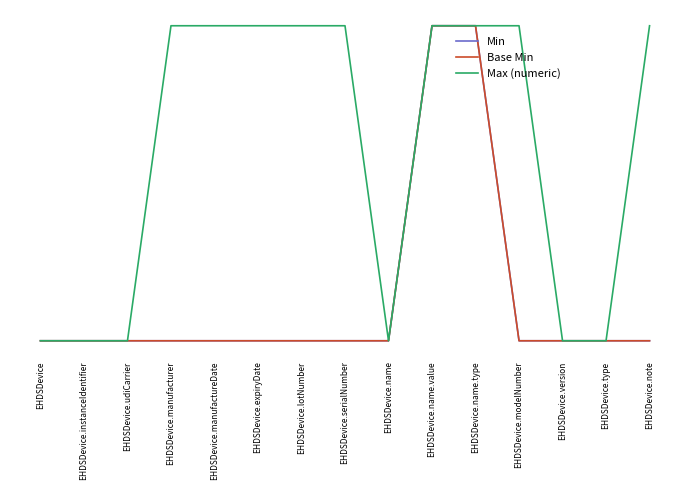

Rank the categories by Base Min value from lowest to highest.

EHDSDevice, EHDSDevice.instanceIdentifier, EHDSDevice.udiCarrier, EHDSDevice.manufacturer, EHDSDevice.manufactureDate, EHDSDevice.expiryDate, EHDSDevice.lotNumber, EHDSDevice.serialNumber, EHDSDevice.name, EHDSDevice.modelNumber, EHDSDevice.version, EHDSDevice.type, EHDSDevice.note, EHDSDevice.name.value, EHDSDevice.name.type